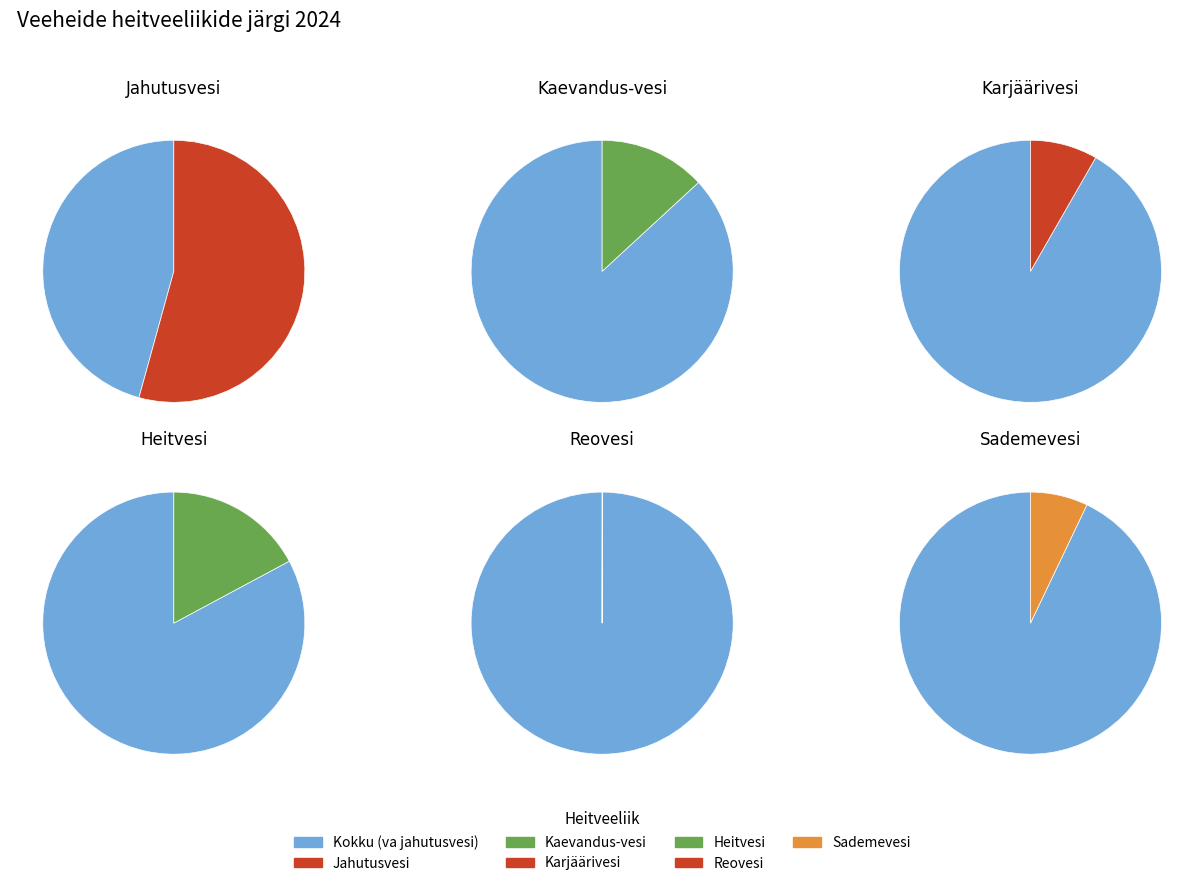

What percentage do Sademevesi and Jahutusvesi together represent?

61.4%